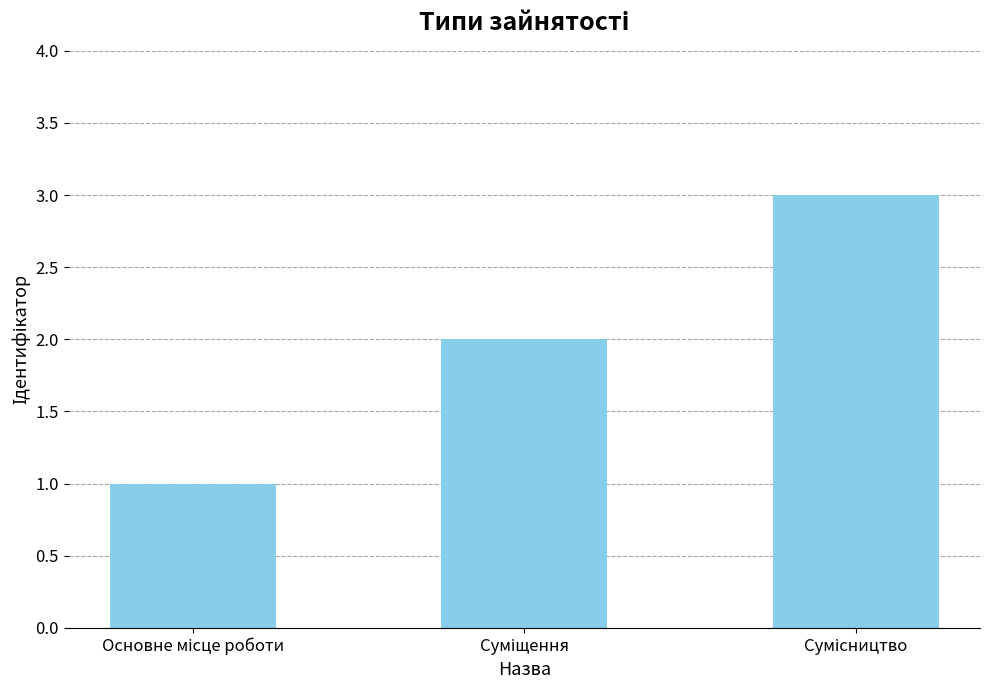

How many data points does each series have?

3